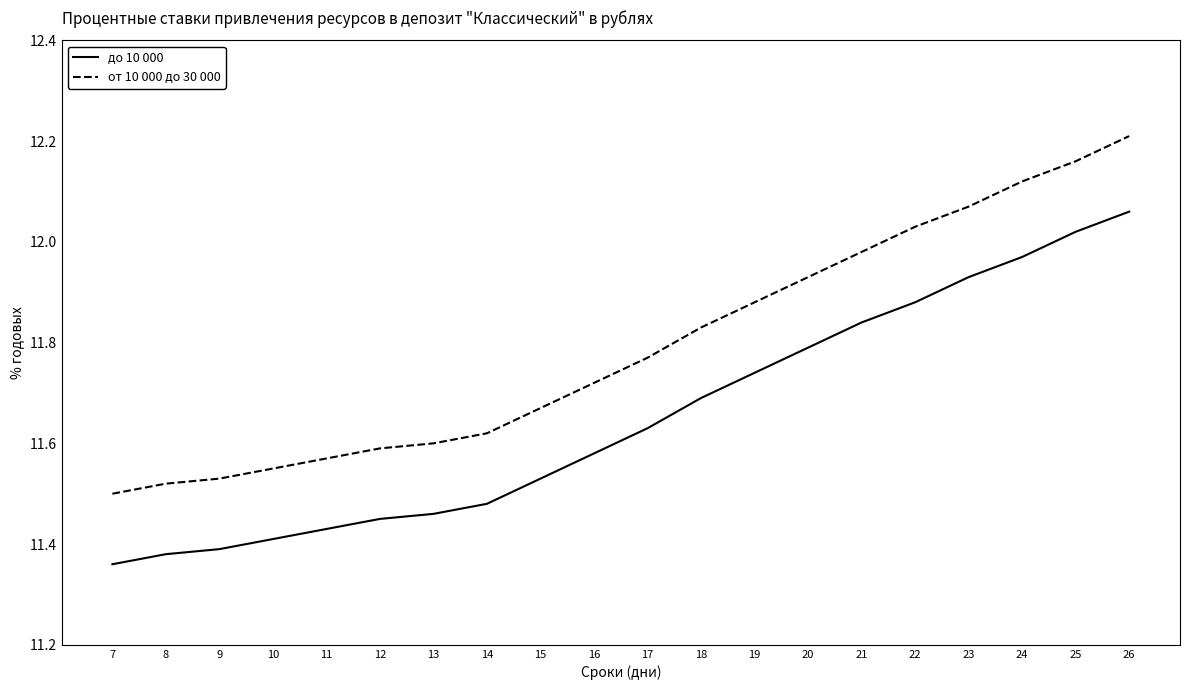

Does the chart have visible grid lines?

No